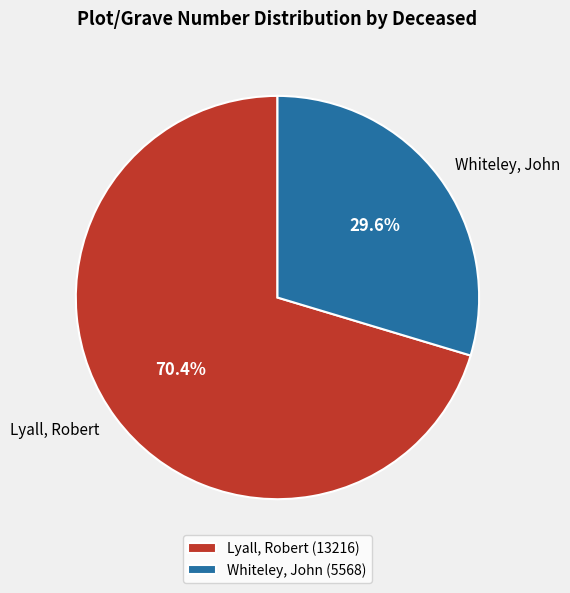

Combined, do Lyall, Robert and Whiteley, John account for over 50%?

Yes